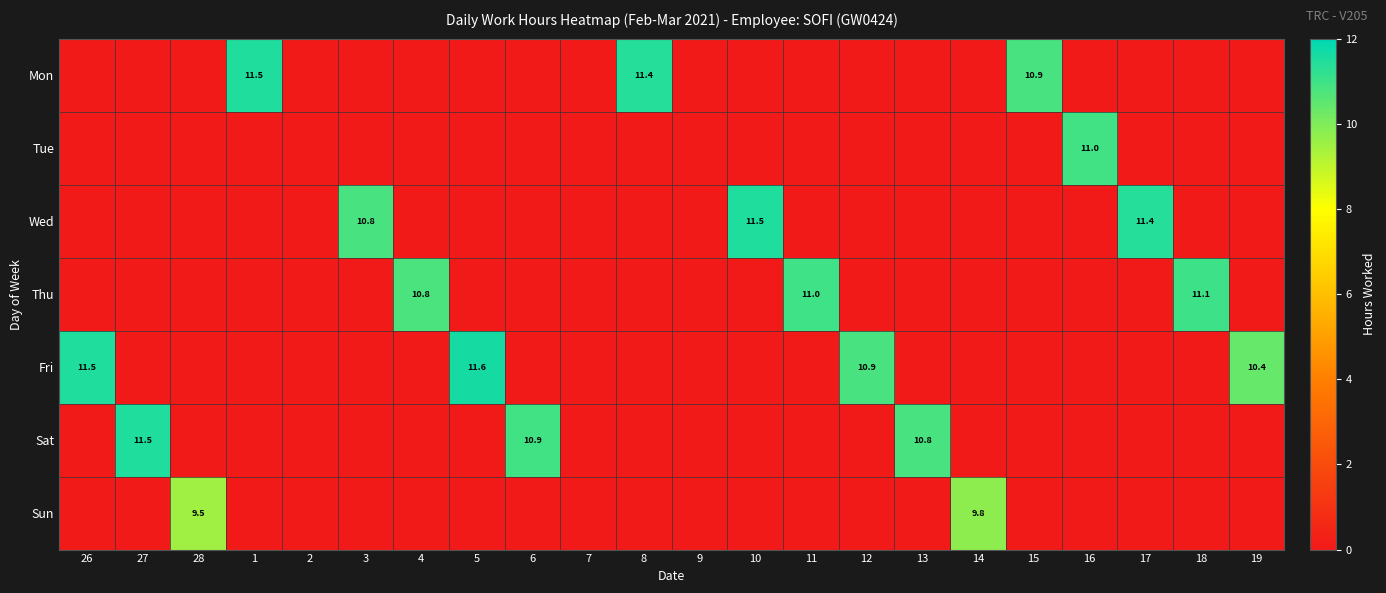

At how many categories does at least one series exceed 10?

17